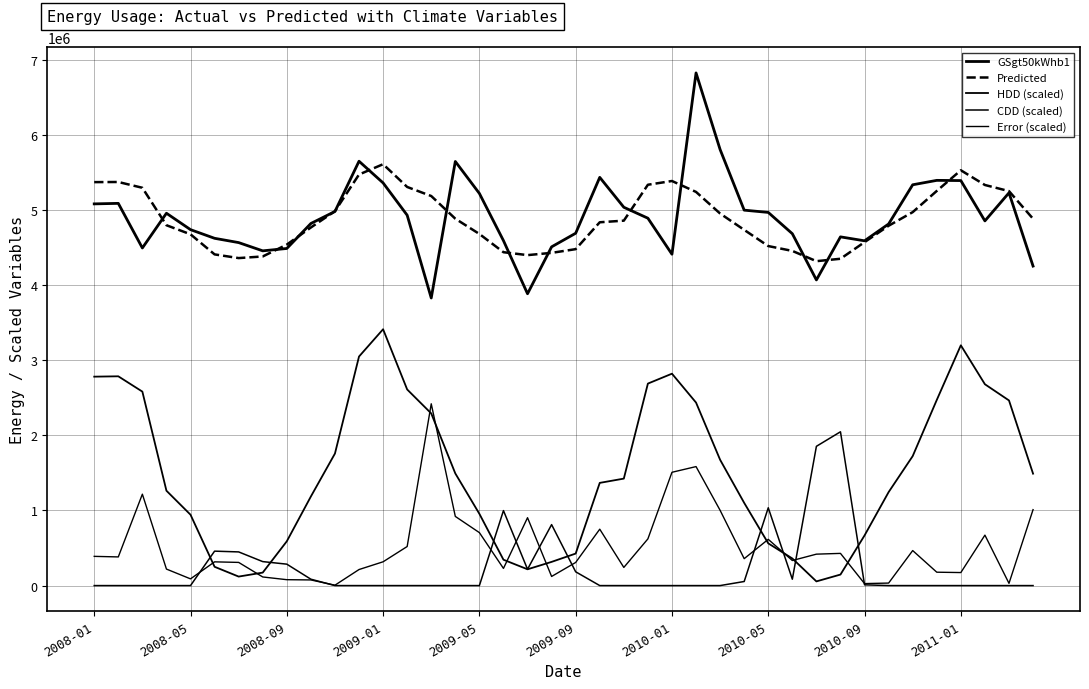

Which series has the largest total across all categories?

GSgt50kWhb1